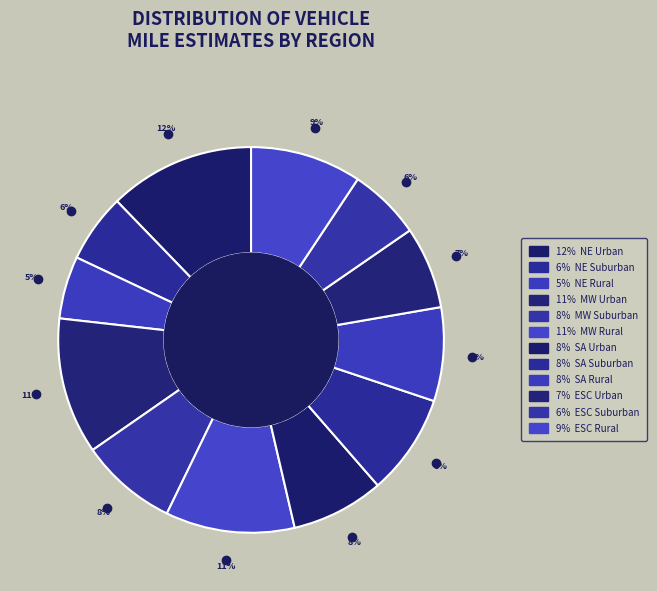

Is there a majority slice in this chart?

No